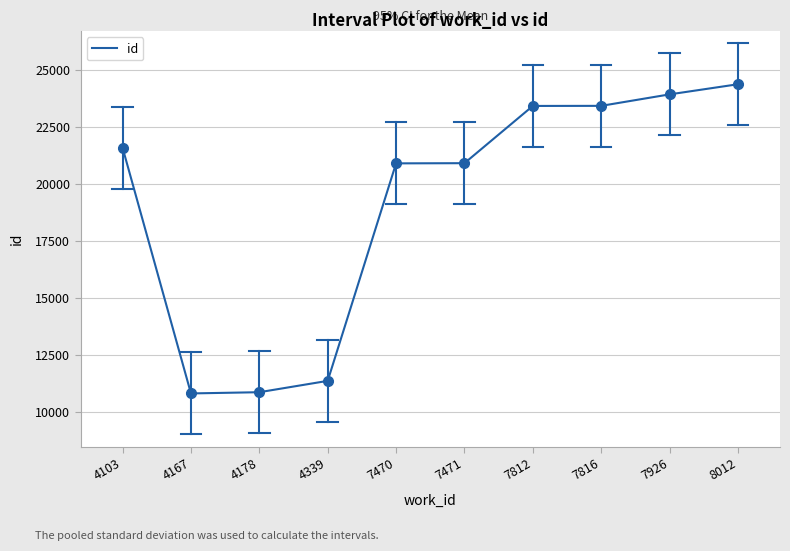

What is the change in value from 4178 to 7812?

+12573